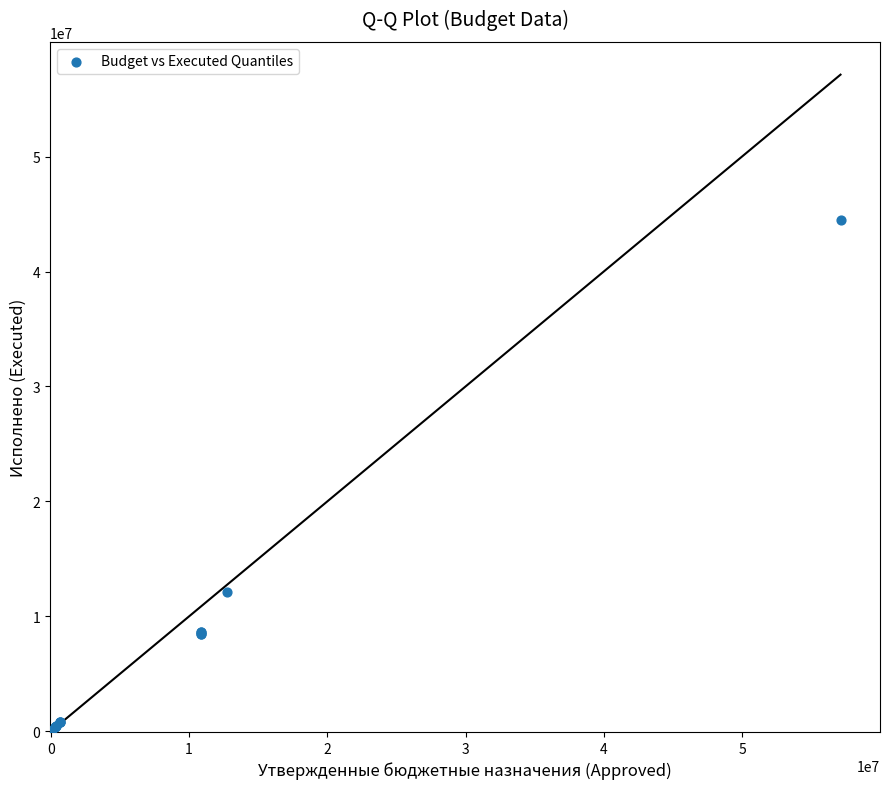

What Y value in the scatter plot is closest to 22228393?

12151654.3